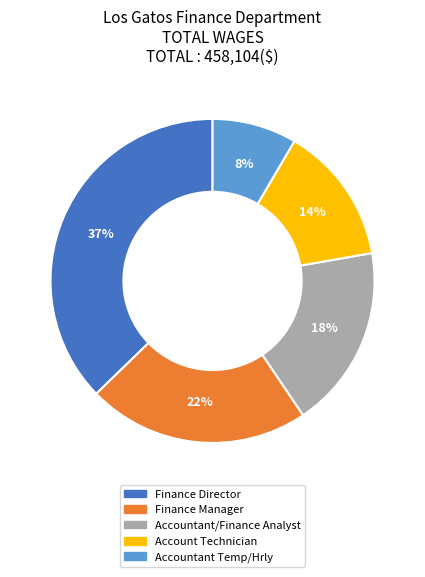

Rank the categories by value from lowest to highest.

Accountant Temp/Hrly, Account Technician, Accountant/Finance Analyst, Finance Manager, Finance Director